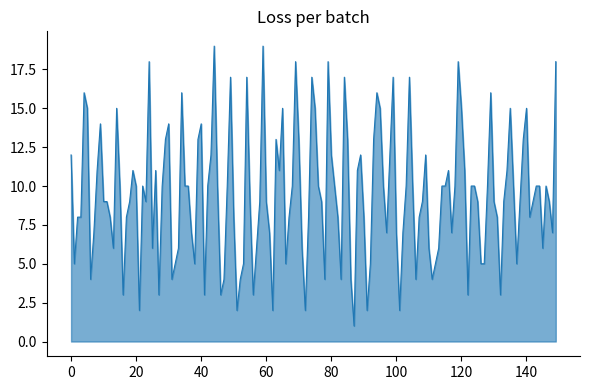

What is the maximum value shown in the chart?

19